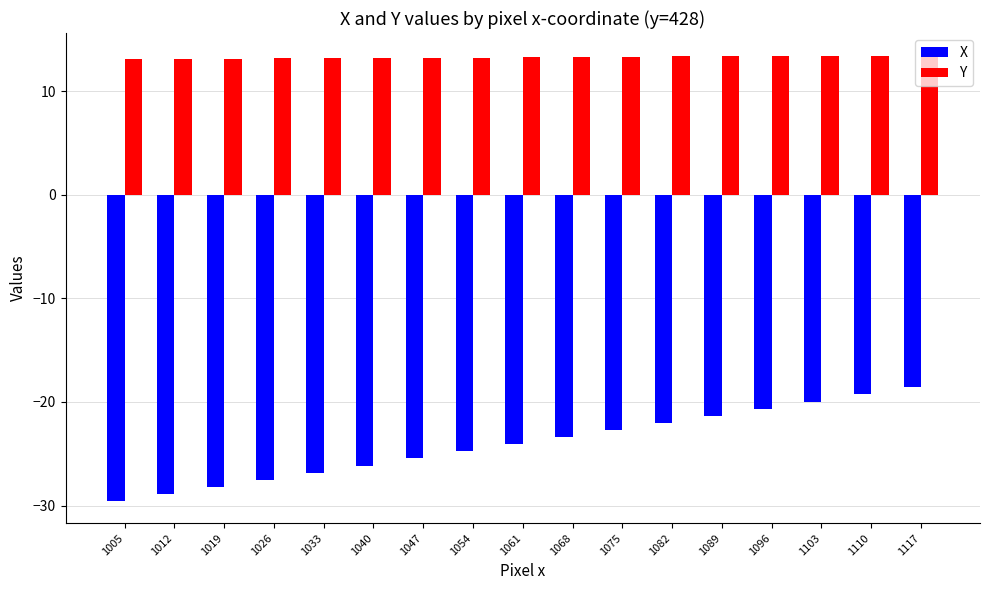

At which label is X closest to -24?

1061